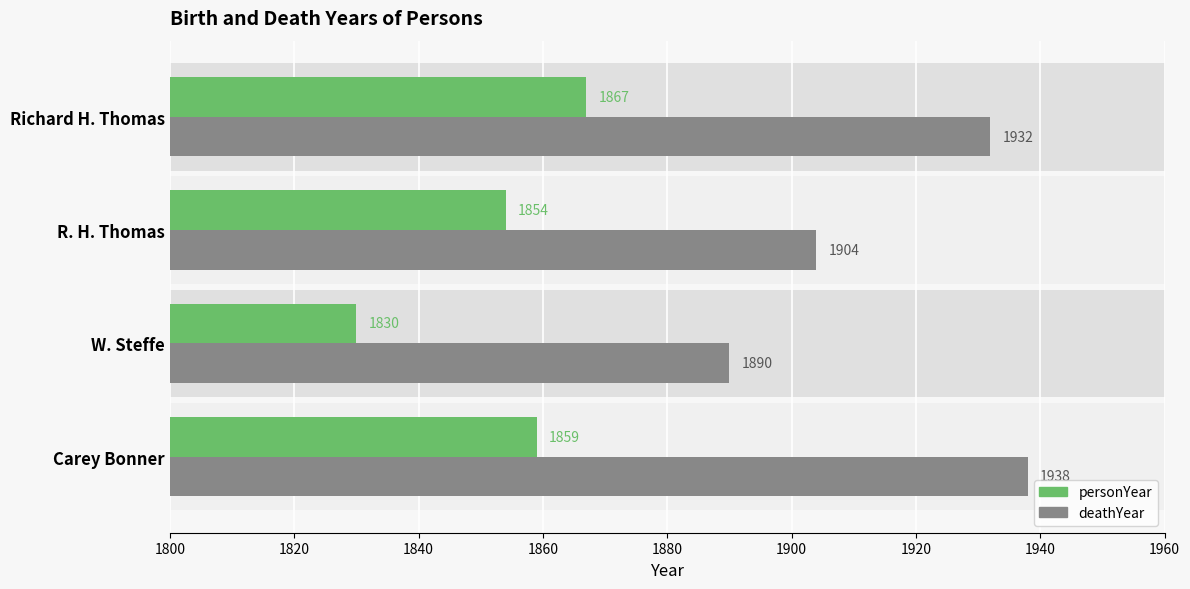

What is the value of the personYear bar at the 2nd from the left?

1830